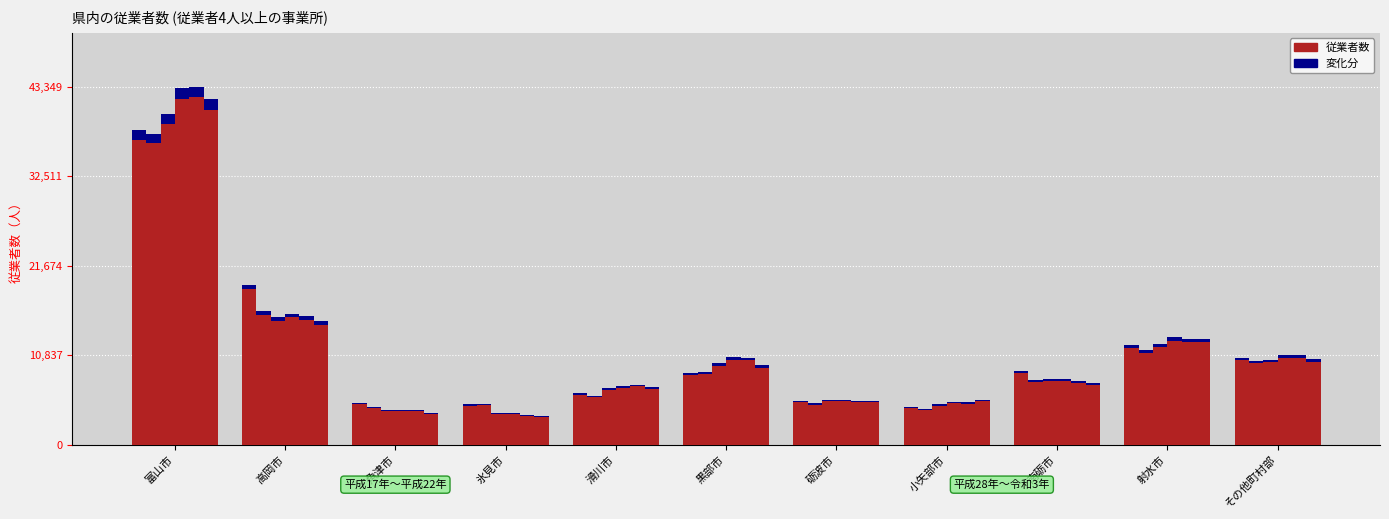

What is the label of the 6th bar from the left?

黒部市